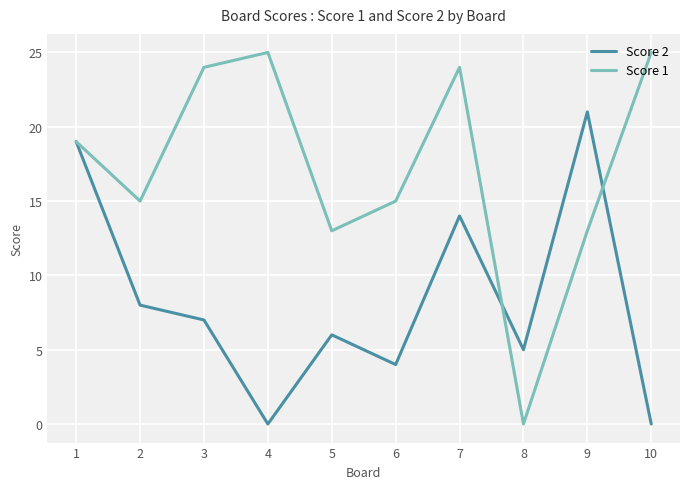

What is the difference between the second highest and minimum values in the Score 1 series?

25